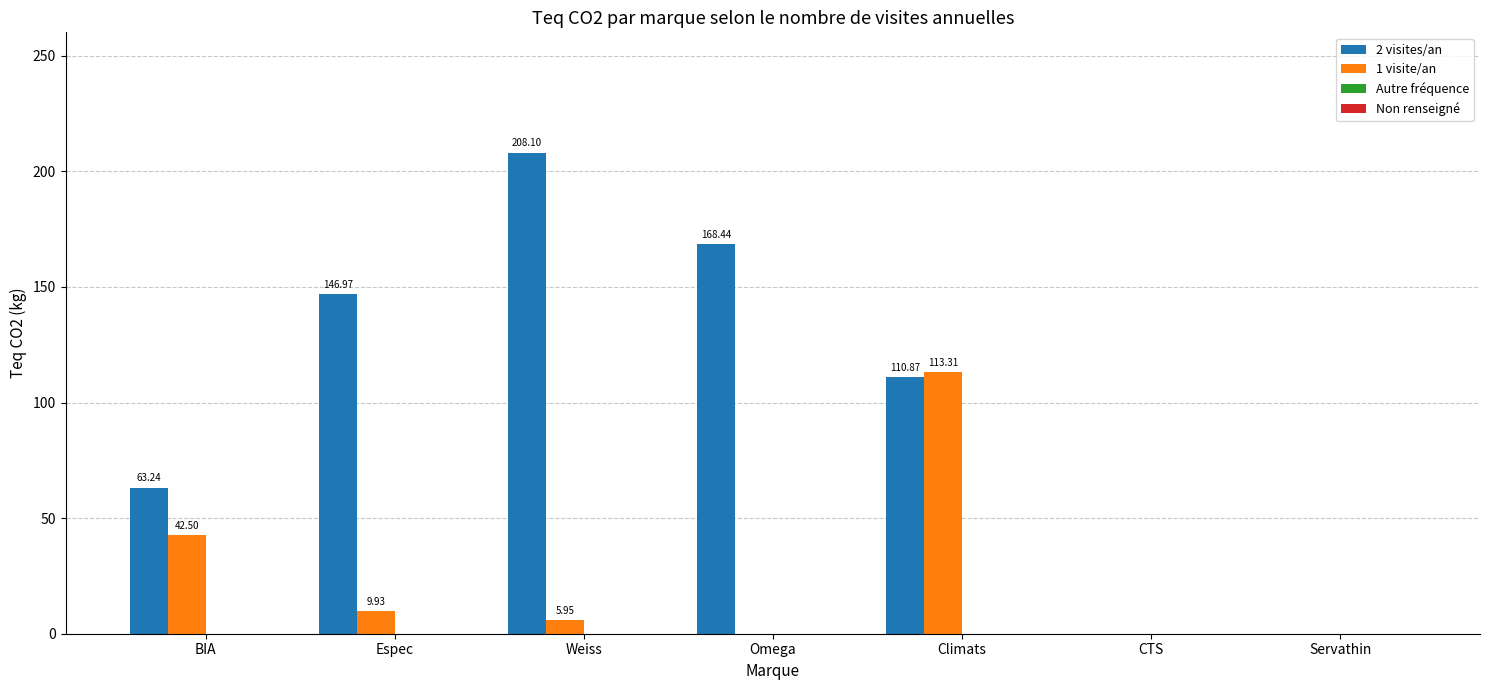

How many values in the 1 visite/an series exceed 5?

4